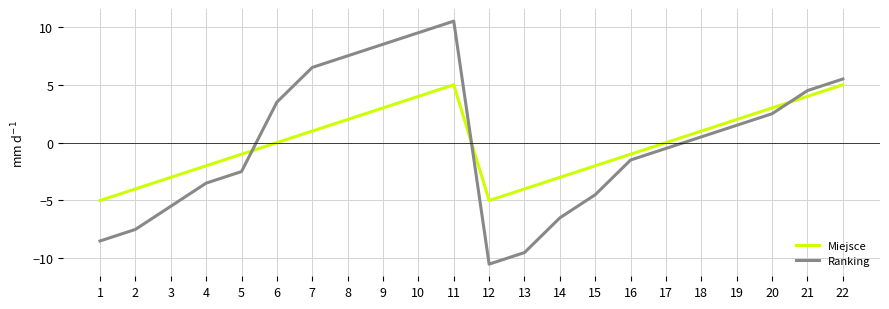

Where do Ranking and Miejsce first cross each other?

5 and 6